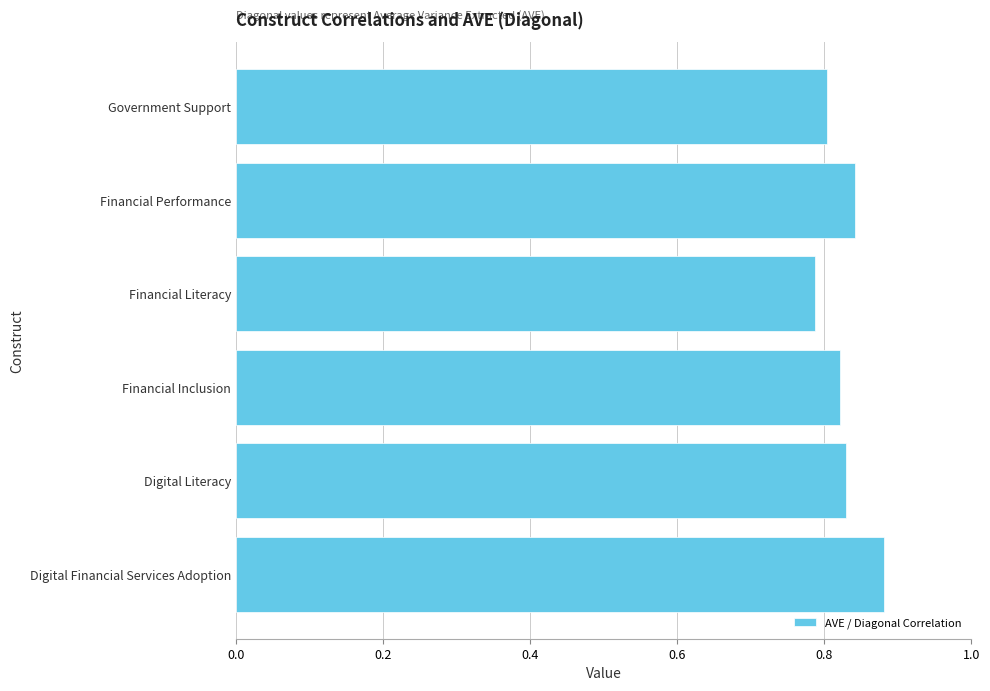

List the labels in order of value, largest first.

Digital Financial Services Adoption, Financial Performance, Digital Literacy, Financial Inclusion, Government Support, Financial Literacy